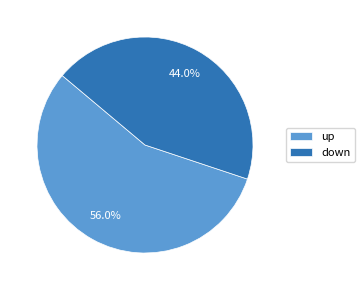

True or false: up accounts for 56% of the total.

True